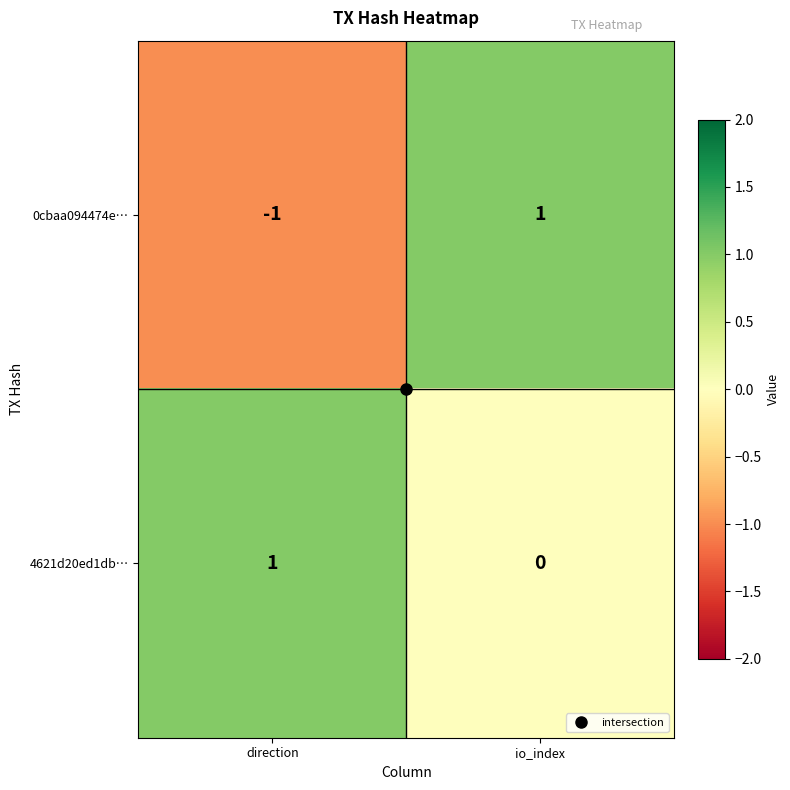

The 4621d20ed1db… series shows 0 at io_index. True or false?

True